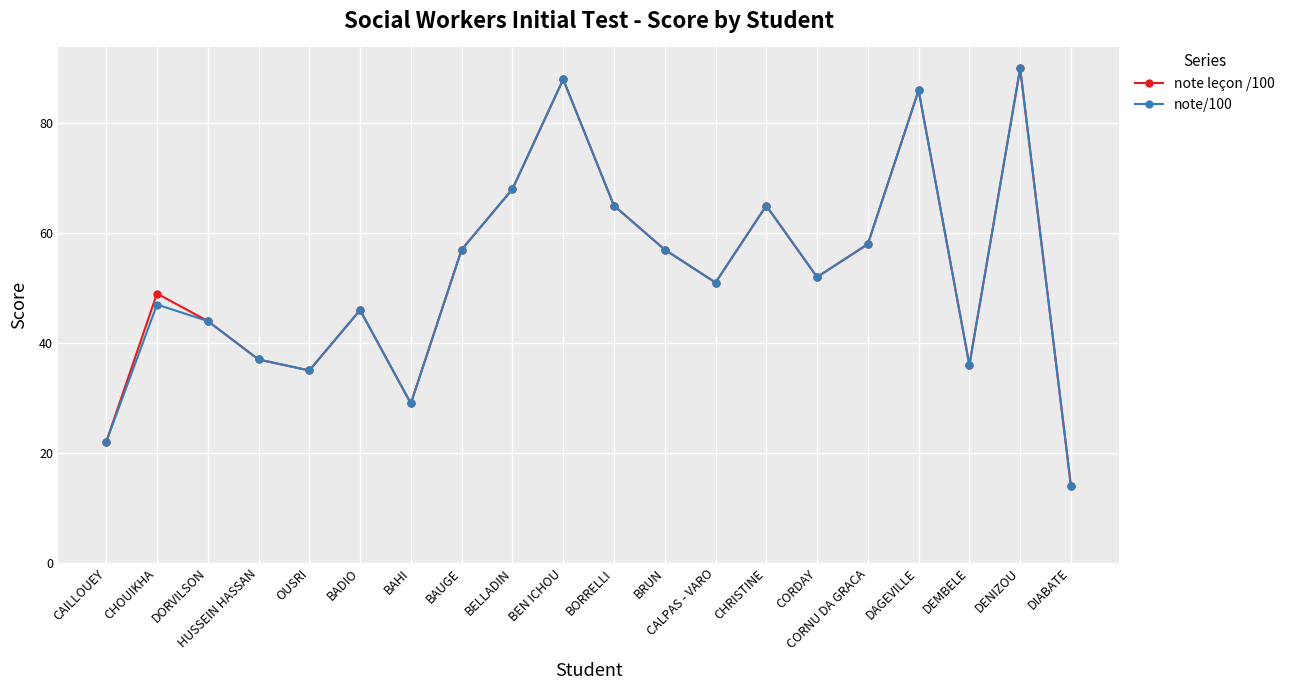

The value of note/100 at CHOUIKHA is 47. True or false?

True